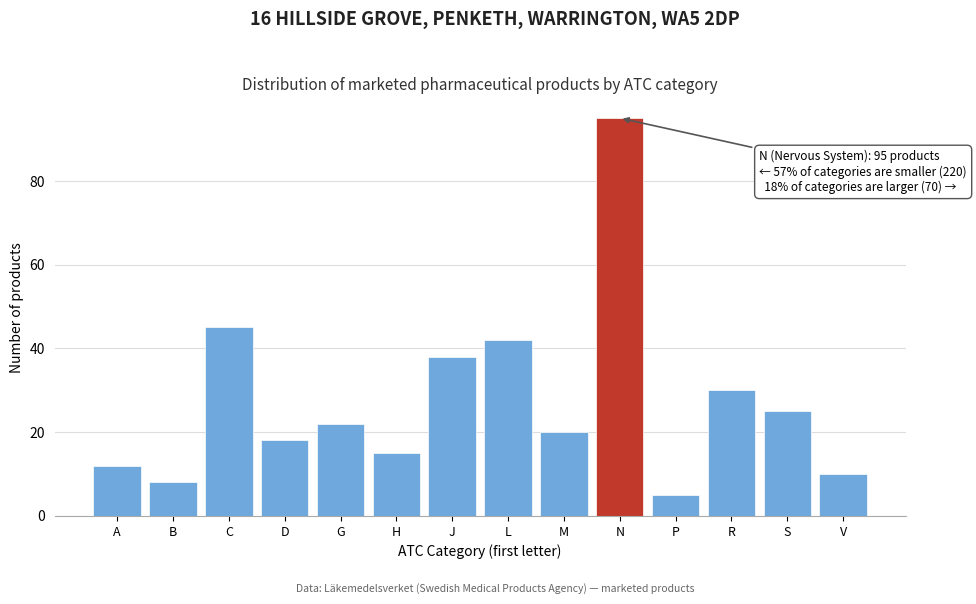

Reading right to left, extract all data points from this chart.

V=10	S=25	R=30	P=5	N=95	M=20	L=42	J=38	H=15	G=22	D=18	C=45	B=8	A=12